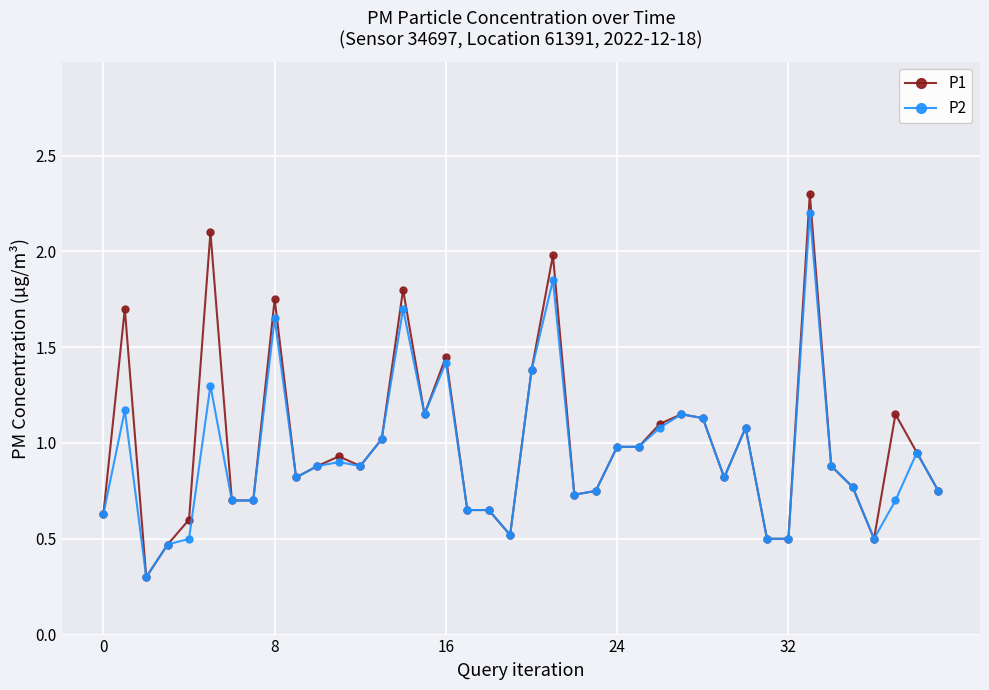

Does the chart have visible grid lines?

Yes